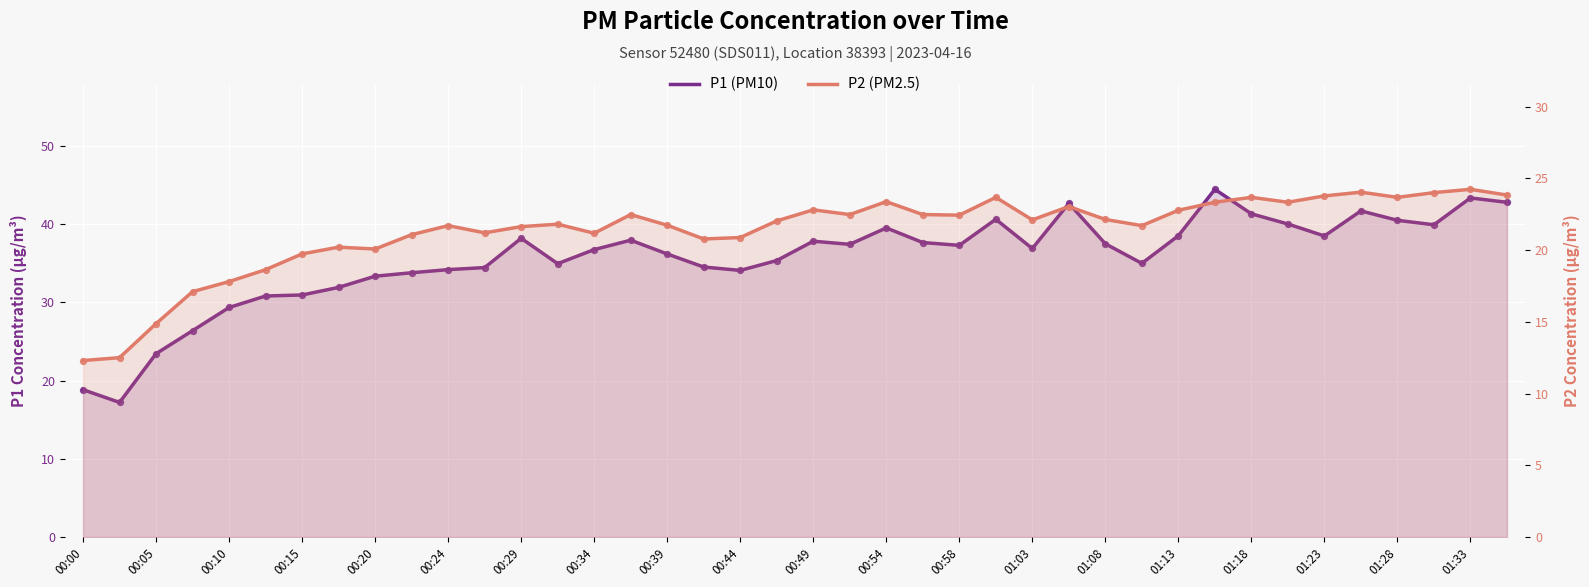

At which category is the sum across all series the highest?

31